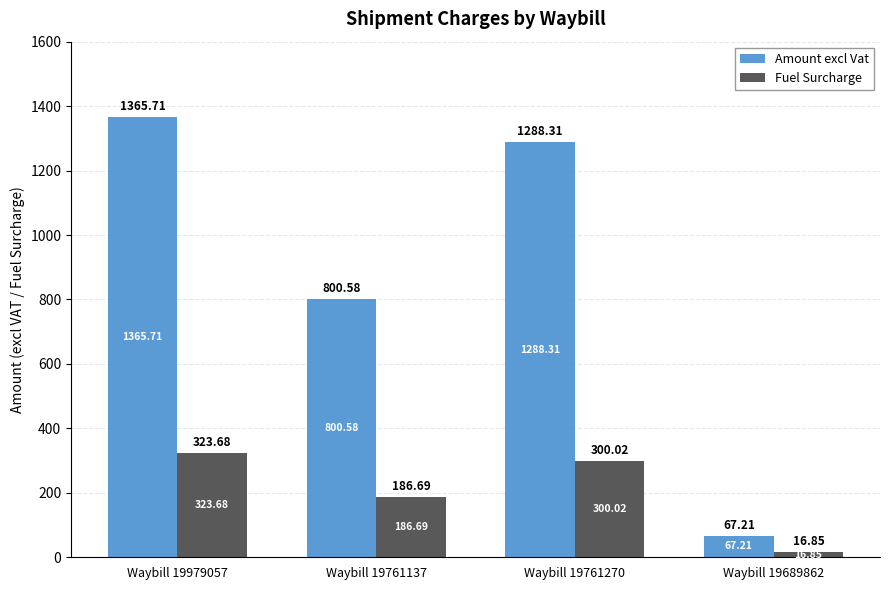

What is the total value across all series at Waybill 19979057?

1689.4